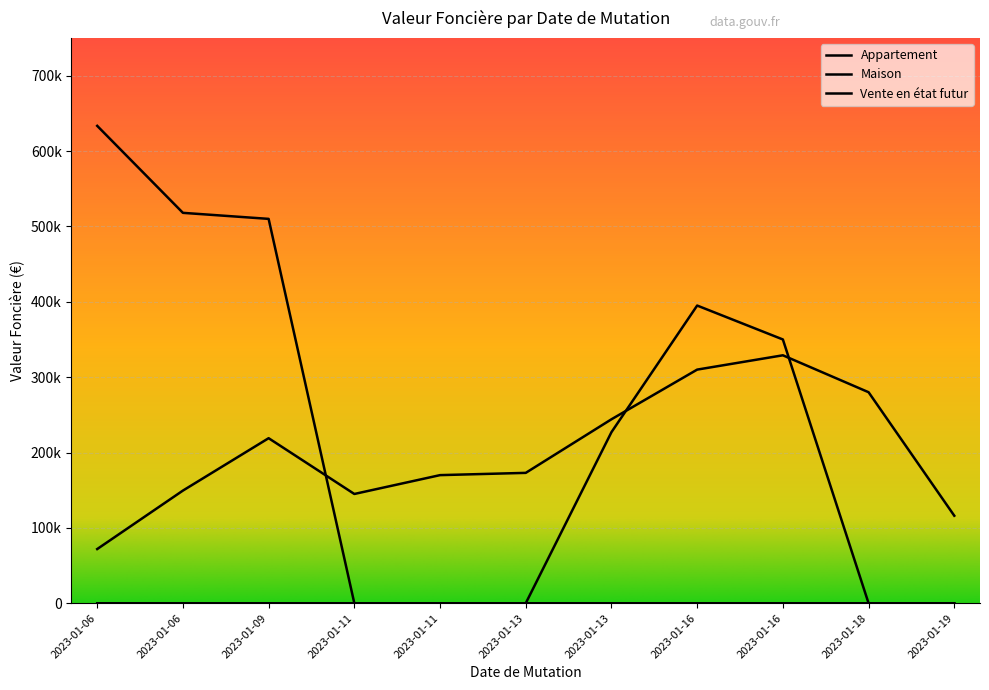

At which category does the chart reach its peak across all series?

2023-01-06